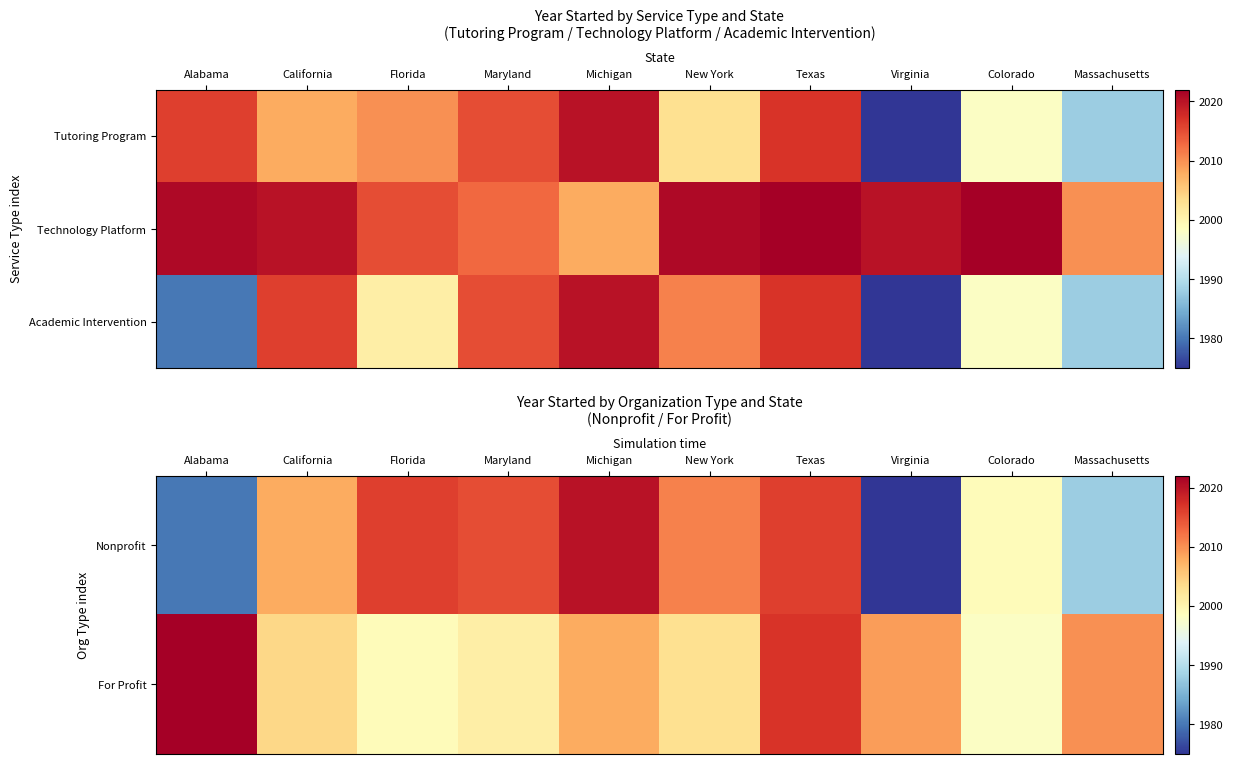

The For Profit series shows 1212 at New York. True or false?

False